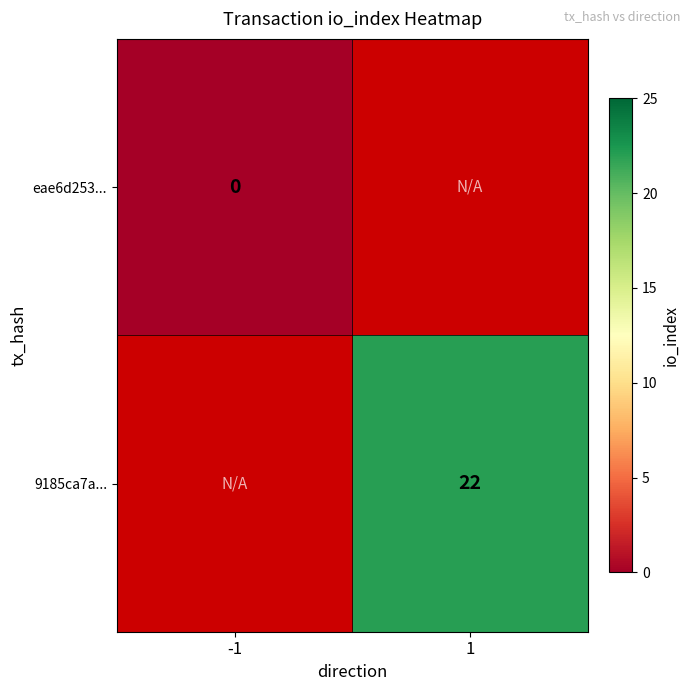

Is the value of eae6d253... at -1 greater than the value of 9185ca7a... at 1?

No